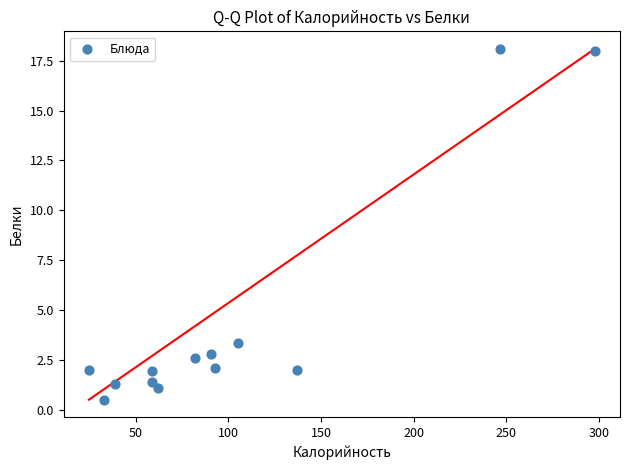

What is the range of Y values (max minus min)?

17.6